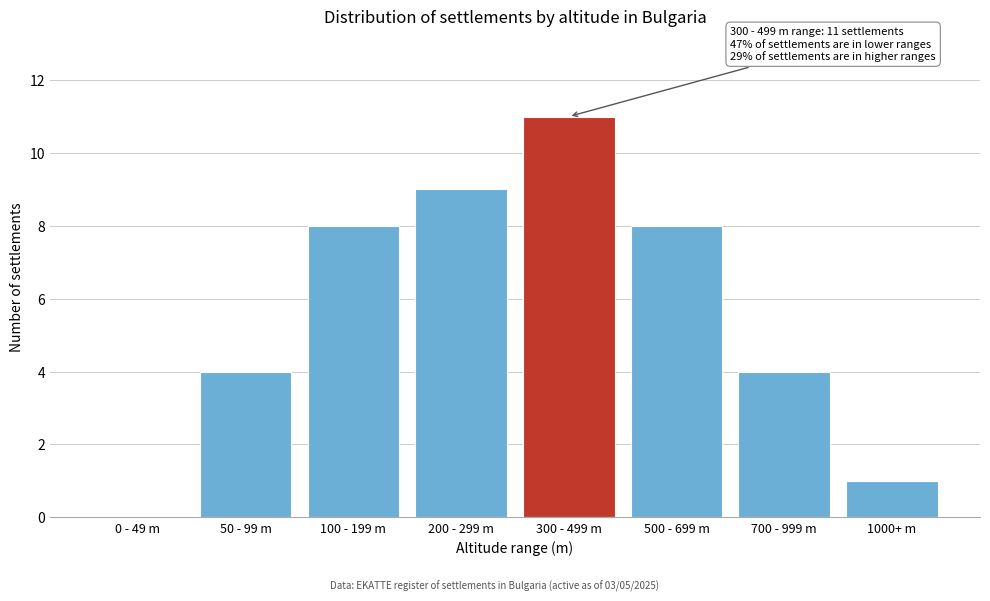

Reading left to right, transcribe all the data shown in this chart.

0 - 49 m=0	50 - 99 m=4	100 - 199 m=8	200 - 299 m=9	300 - 499 m=11	500 - 699 m=8	700 - 999 m=4	1000+ m=1